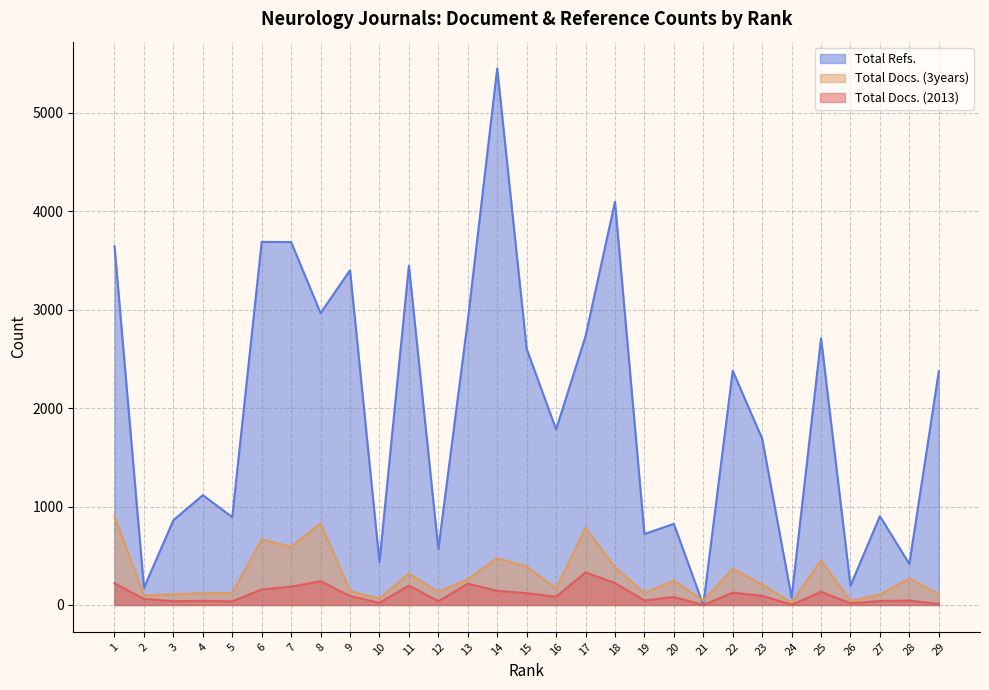

Which category has the lowest value across all series?

21